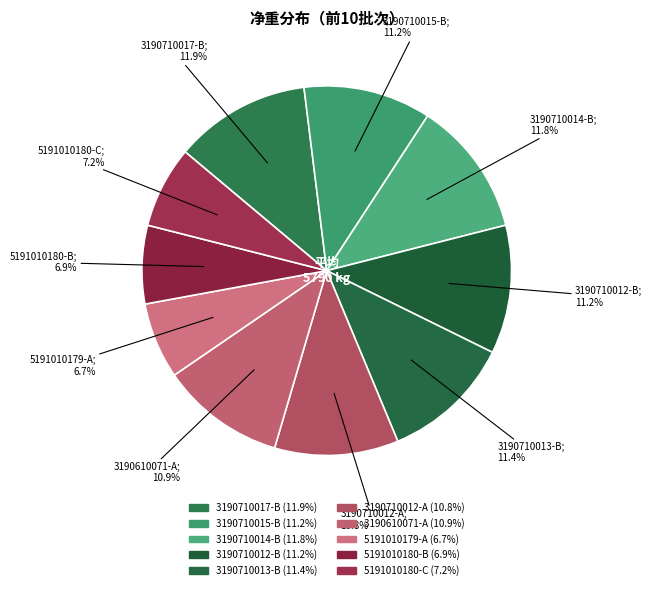

To the nearest percent, what is the difference between the largest and smallest slice percentages?

5%